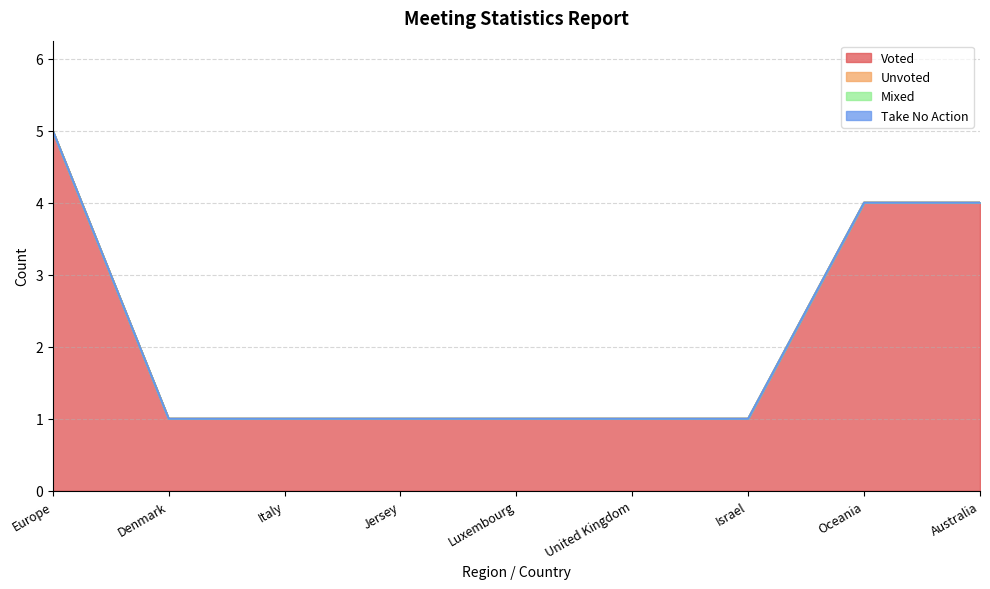

Count the Voted values in the range 1 to 4.

8